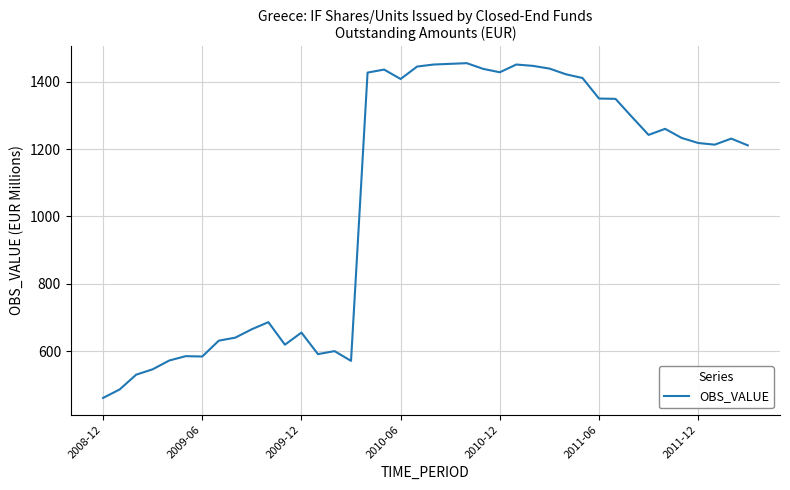

What is the maximum value shown in the chart?

1455